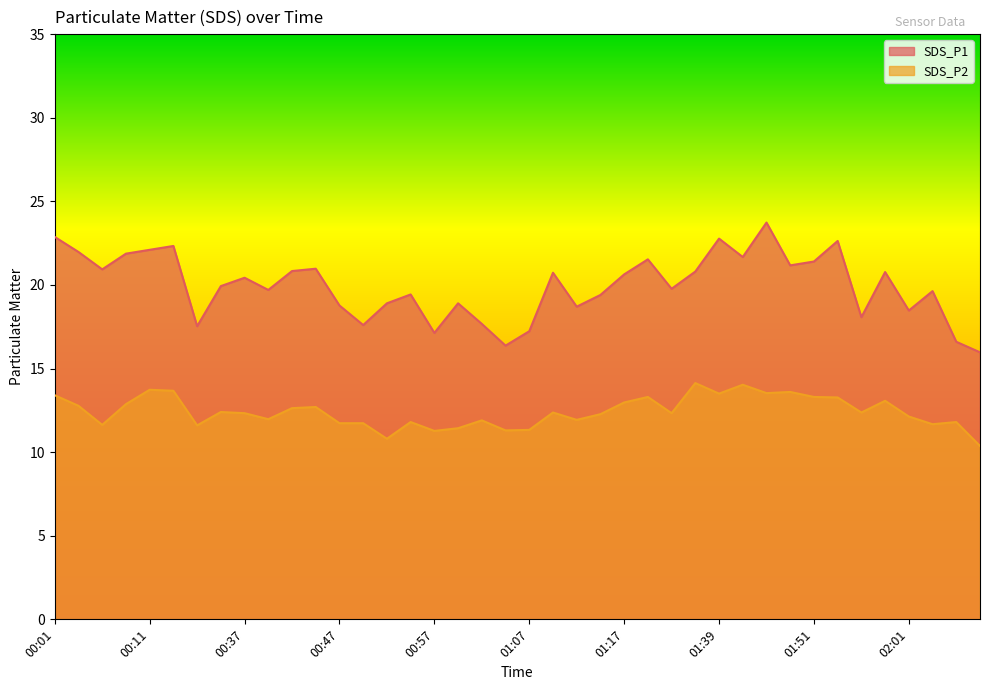

How many interior local peaks does the SDS_P2 series have?

12